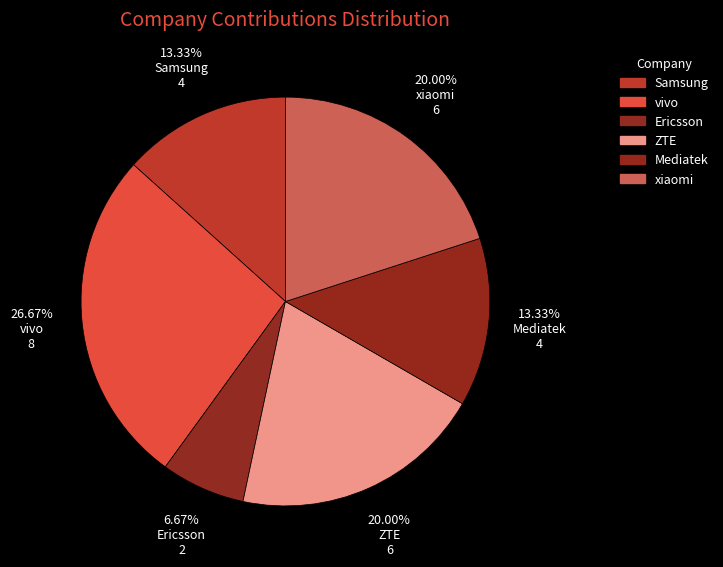

How many segments does this pie chart have?

6